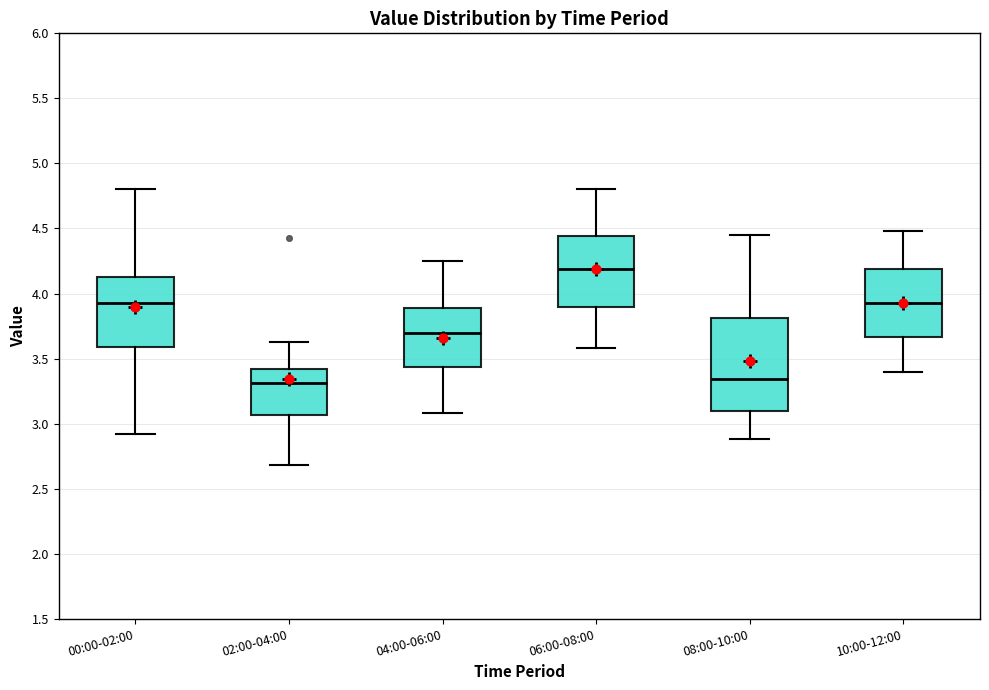

Where does the median line of the box for 10:00-12:00 sit on the y-axis? The values are not printed on the chart, so give them approximately, as read against the axis.

3.95